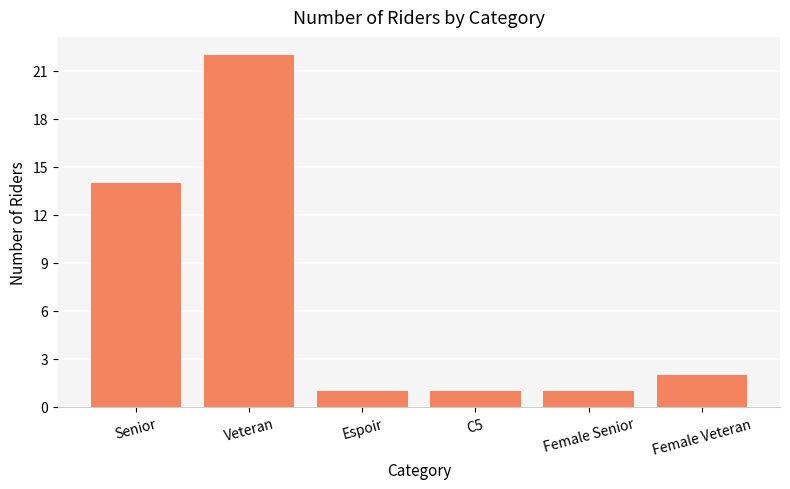

What is the difference between the second highest and second lowest values?

13